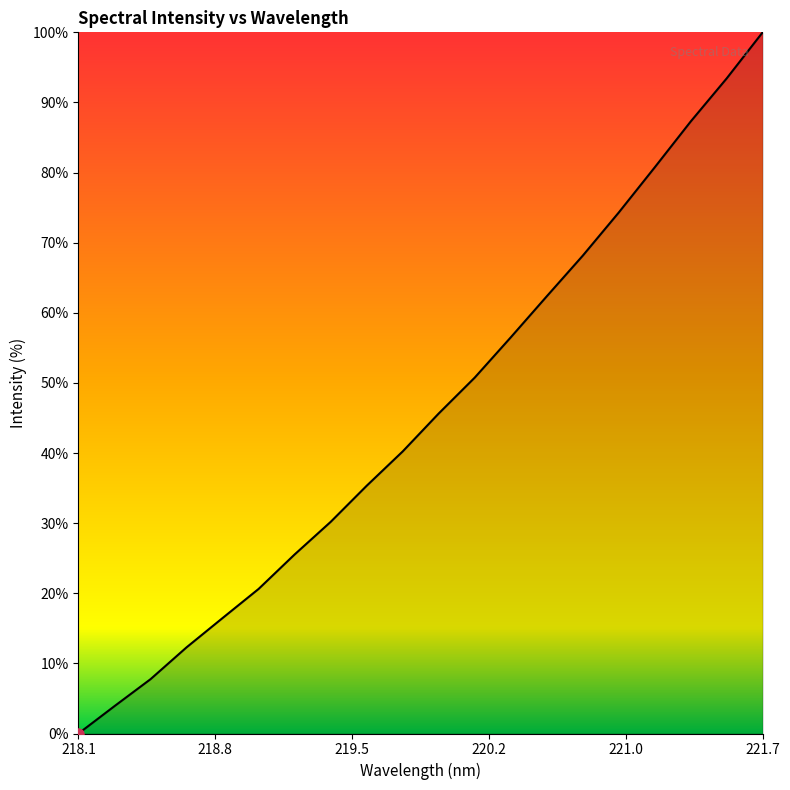

How many distinct data groups are displayed?

1